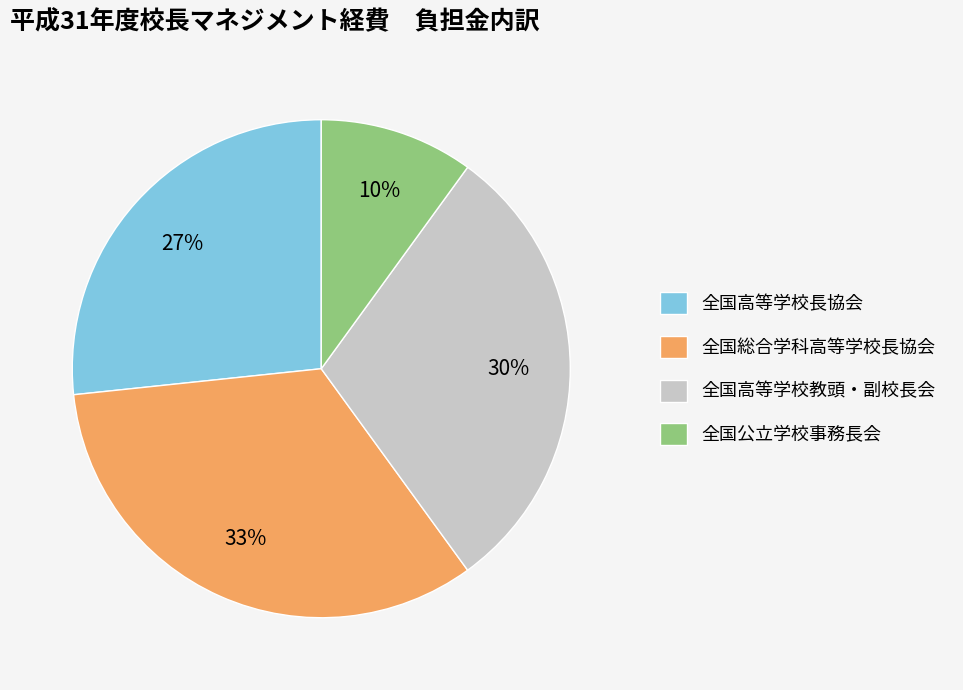

To the nearest percent, what percentage of the pie is 全国高等学校長協会?

27%